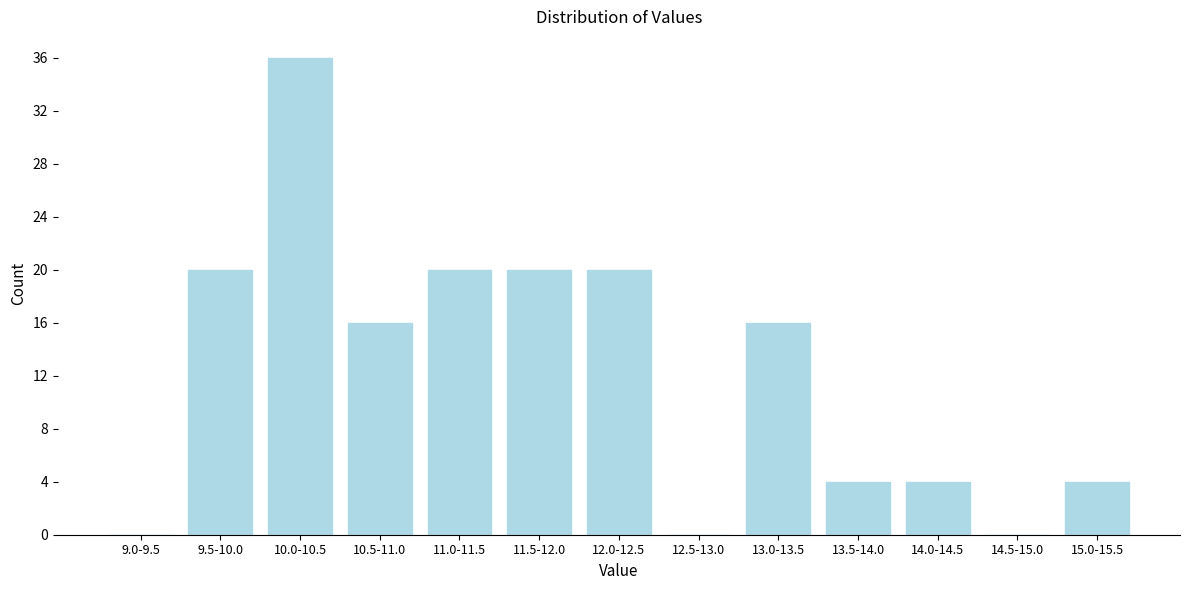

Reading right to left, extract all data points from this chart.

15.0-15.5=4	14.5-15.0=0	14.0-14.5=4	13.5-14.0=4	13.0-13.5=16	12.5-13.0=0	12.0-12.5=20	11.5-12.0=20	11.0-11.5=20	10.5-11.0=16	10.0-10.5=36	9.5-10.0=20	9.0-9.5=0